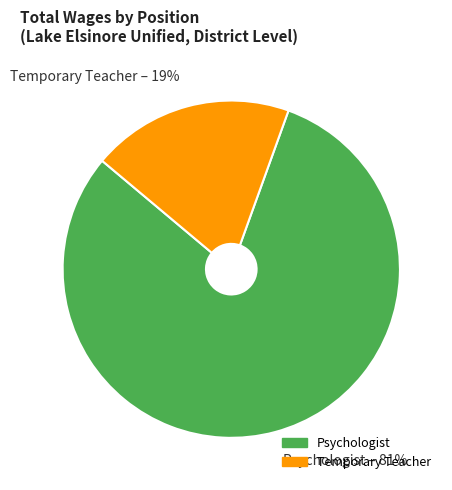

The Temporary Teacher slice represents 19% of the pie. True or false?

True